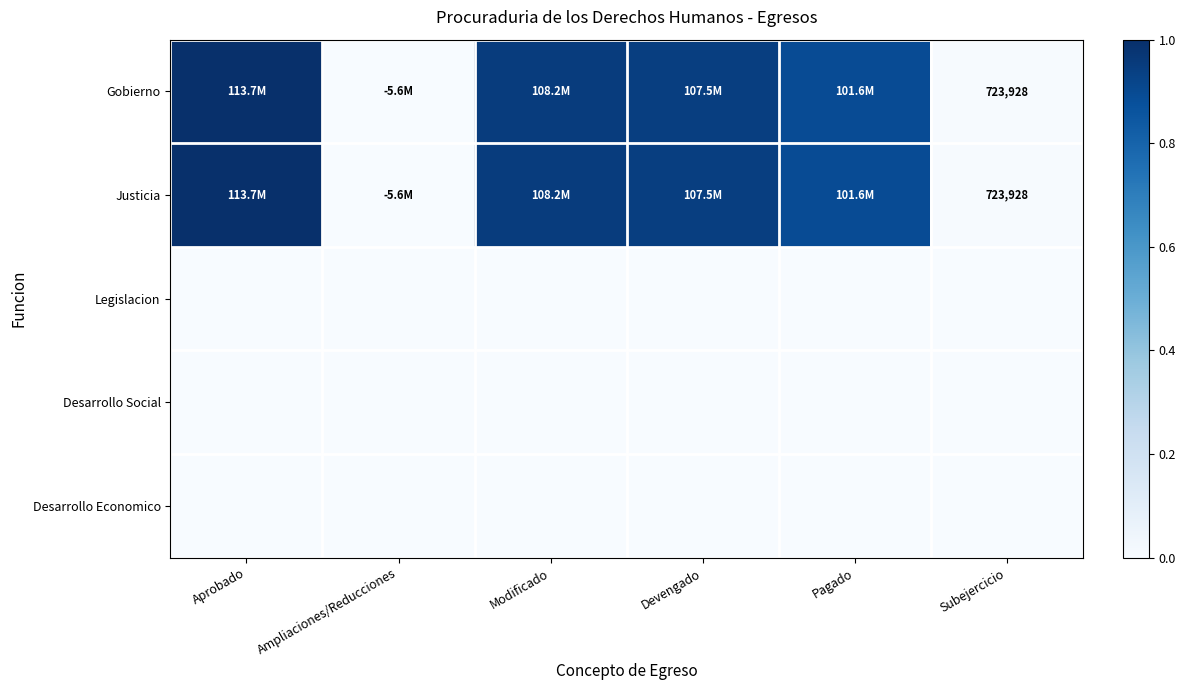

Which series has the widest spread of values?

Gobierno